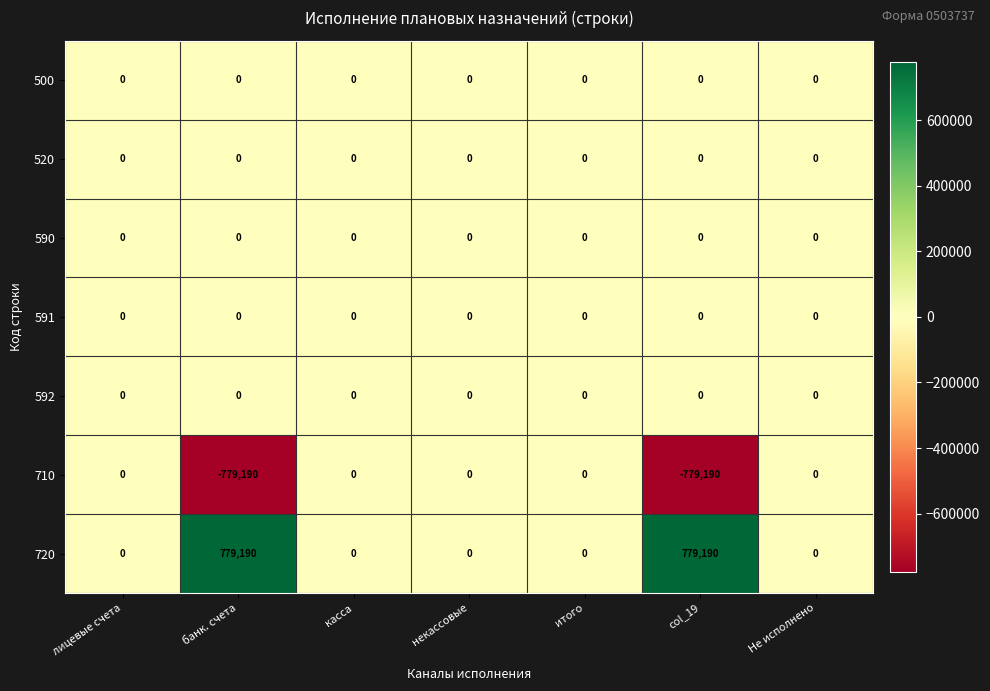

Which series has the largest total across all categories?

720